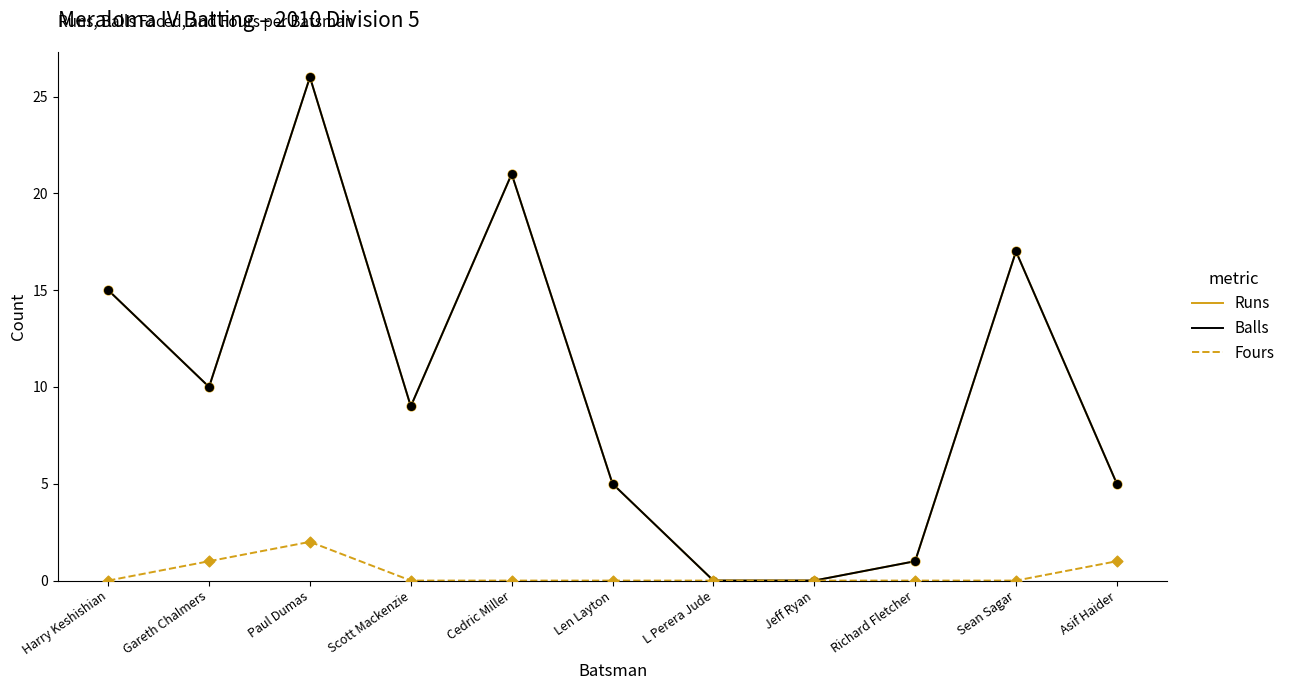

Is the value of Runs at Cedric Miller greater than the value of Balls at Sean Sagar?

Yes